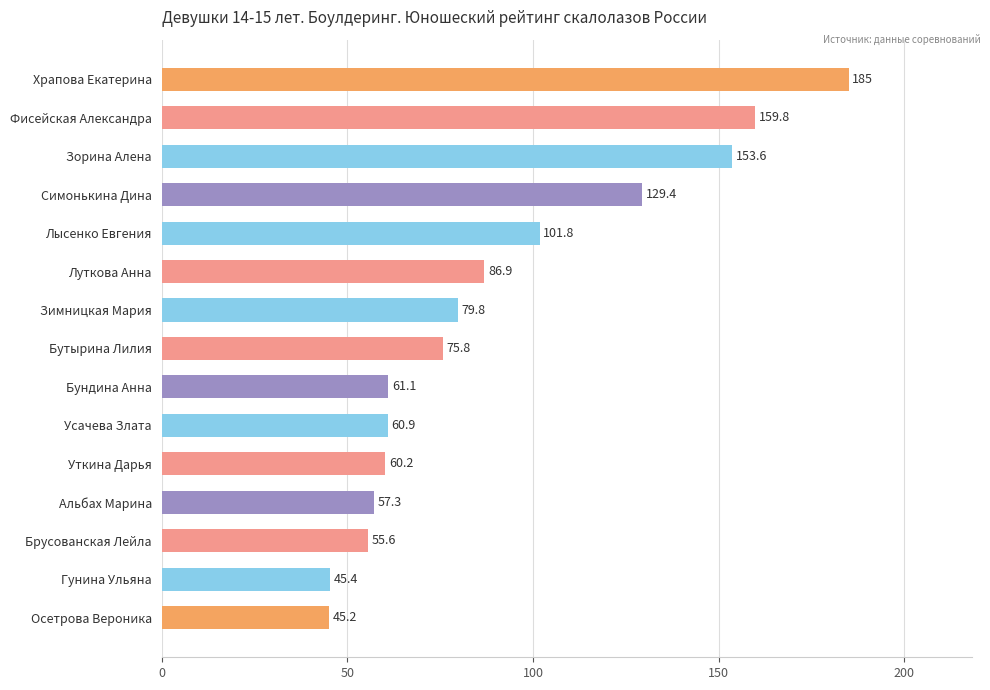

The value at Осетрова Вероника is 78.8. True or false?

False